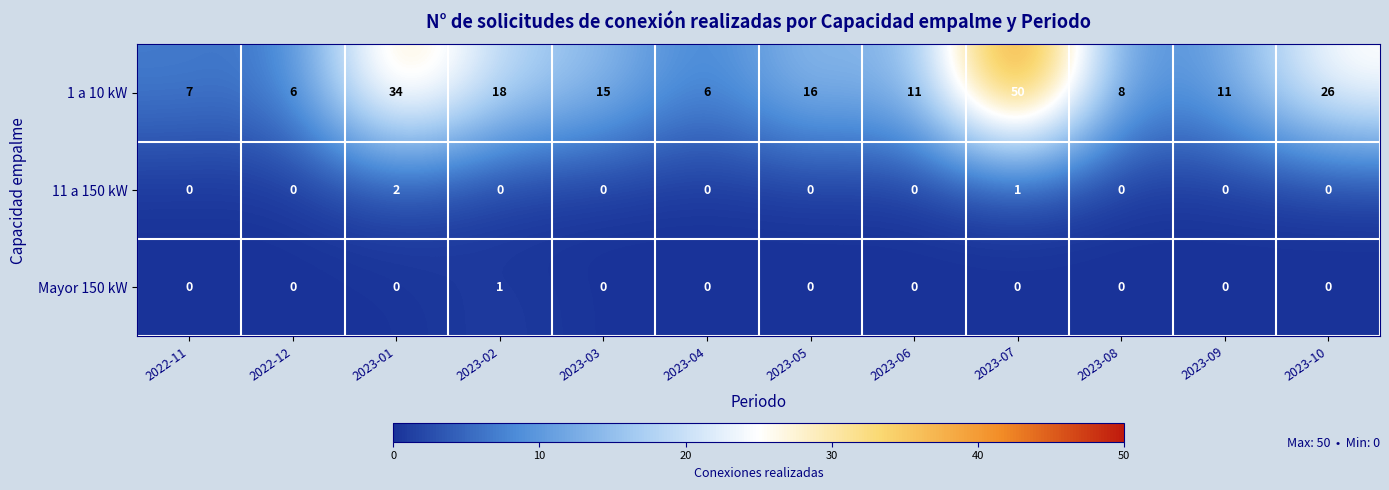

Is it true that 1 a 10 kW equals 18 at 2023-02?

True